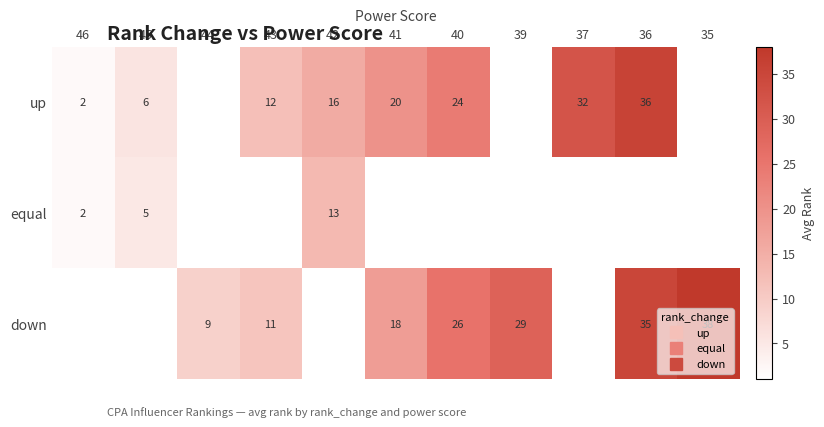

What is the difference between the maximum and minimum values in the equal series?

11.0